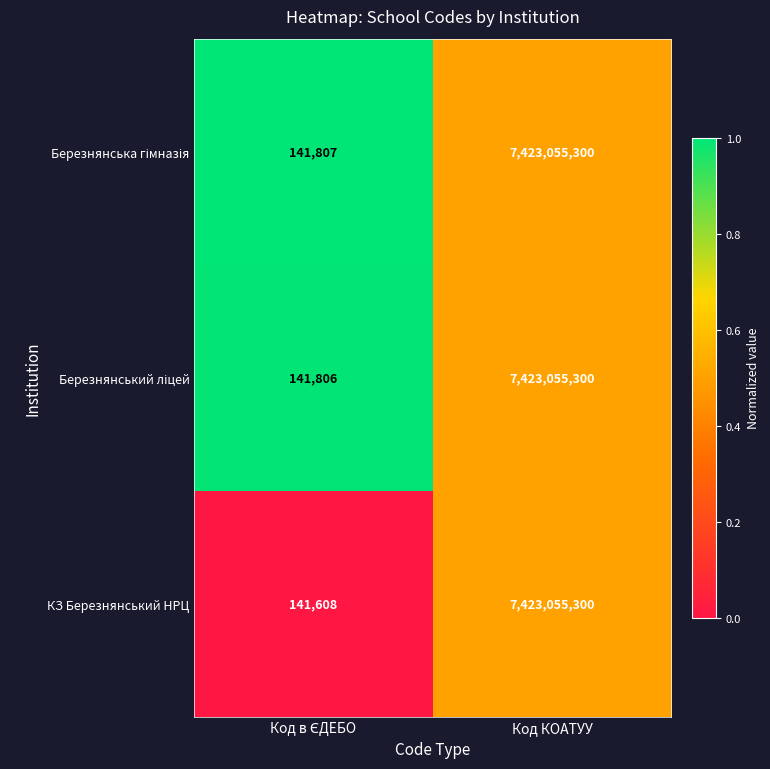

At which label does КЗ Березнянський НРЦ reach its peak?

Код КОАТУУ